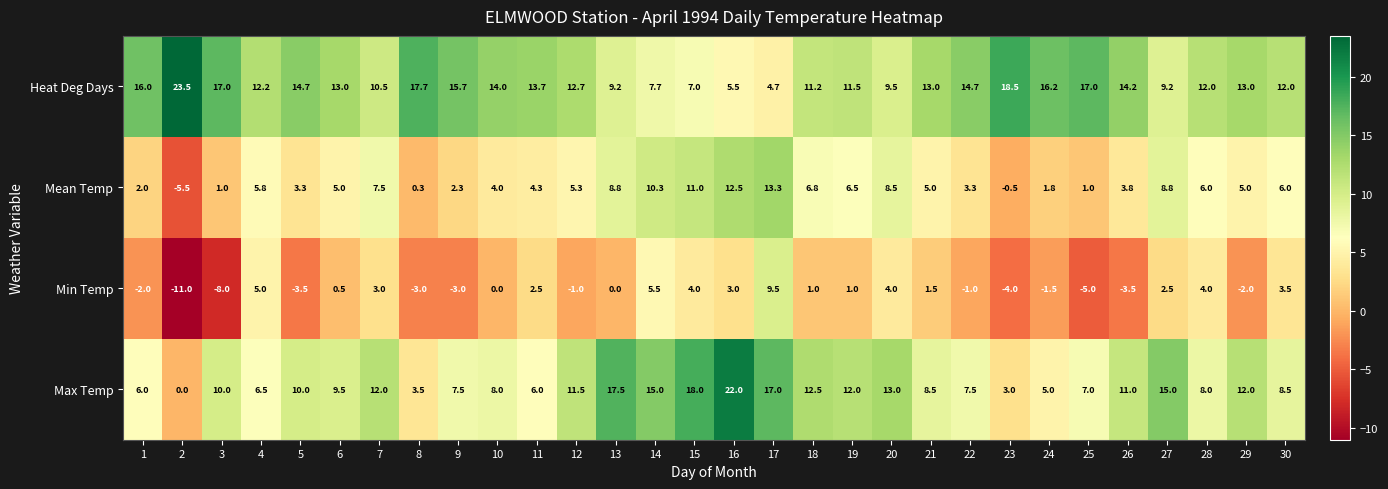

What is the minimum value shown in the chart?

-11.0